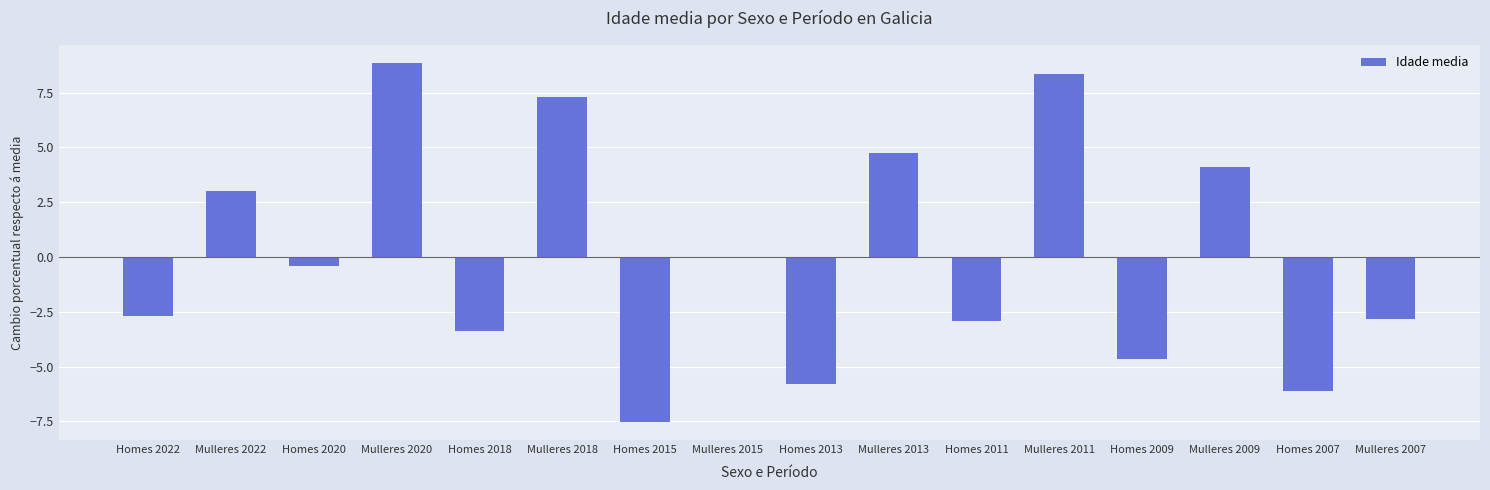

What is the maximum value shown in the chart?

8.8